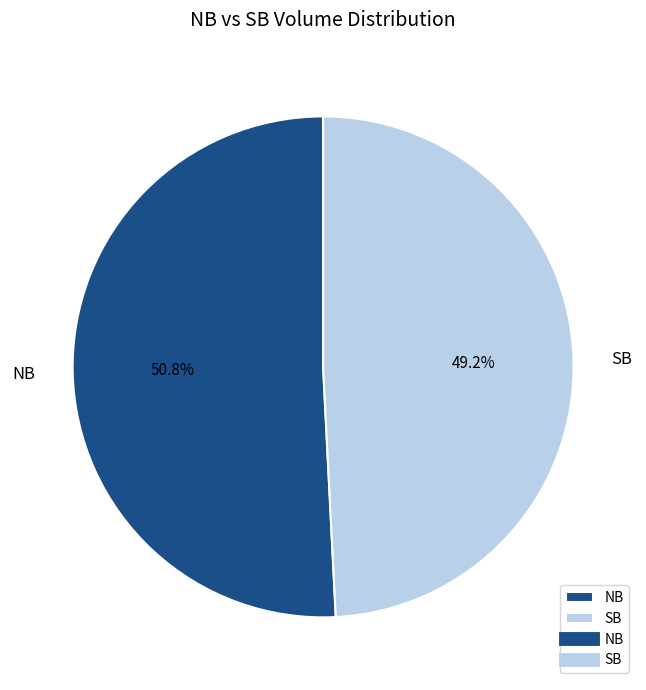

Which has a higher value, NB or SB?

NB